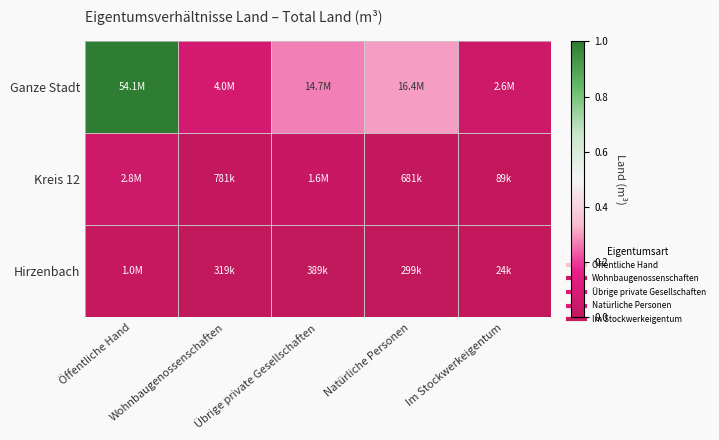

Which series changed the most between Wohnbaugenossenschaften and Natürliche Personen?

Ganze Stadt